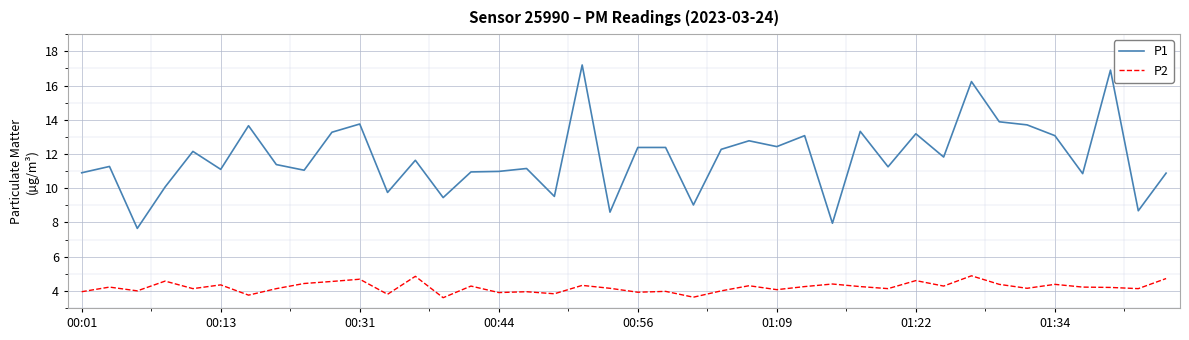

Does the chart display data point markers on the line(s)?

No